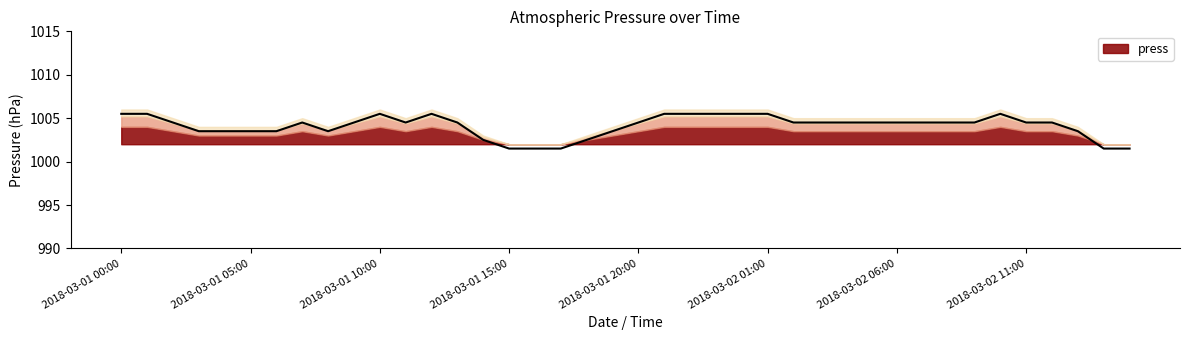

Where is the data nearest to the value 1003?

2018-03-01 03:00